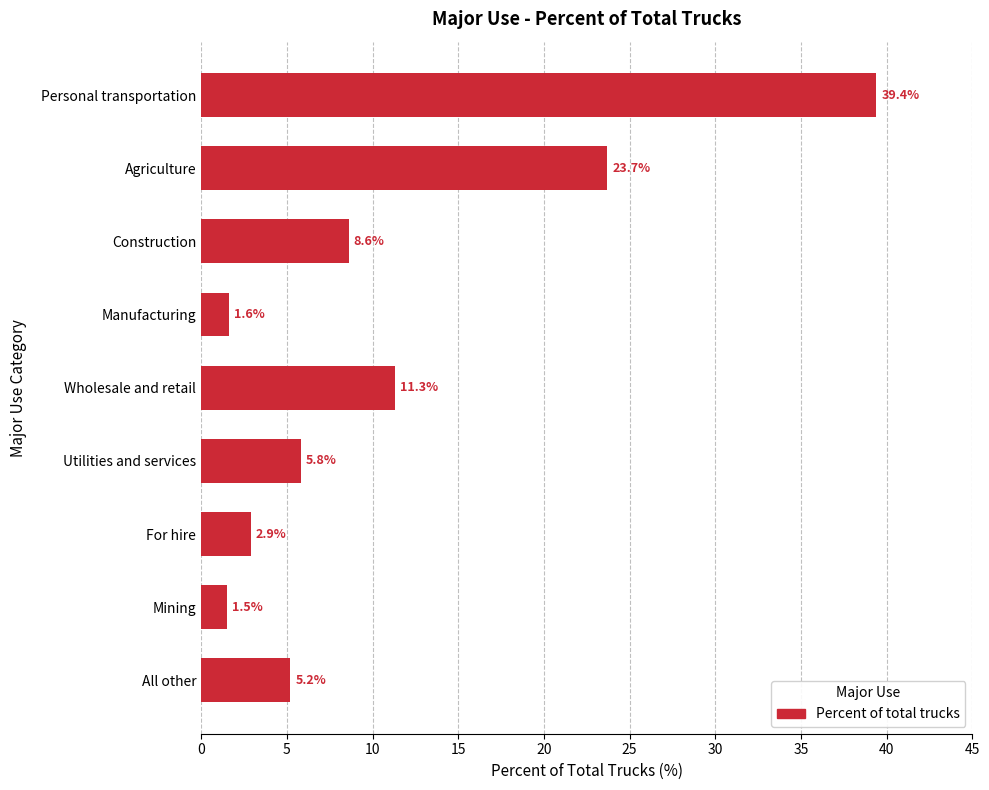

How many values are below 5?

3